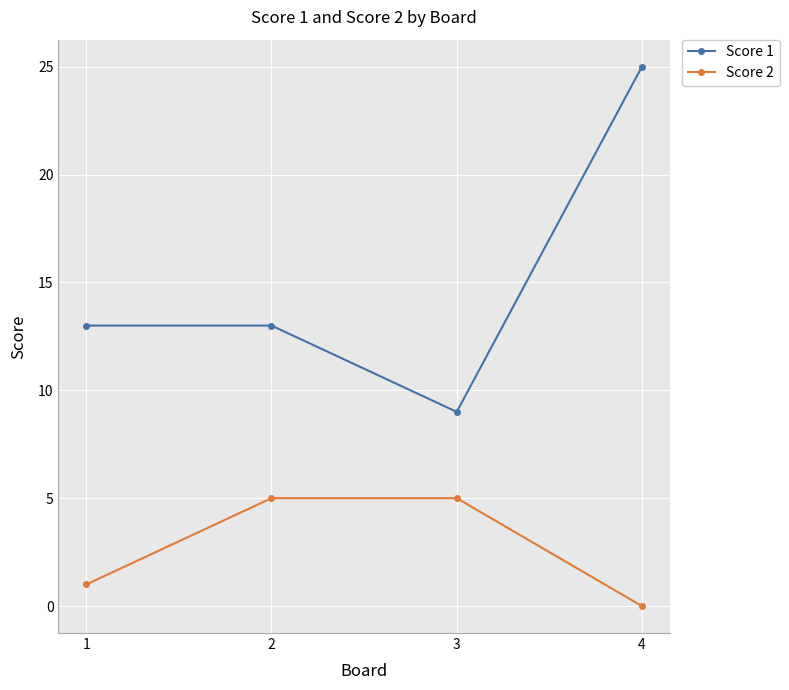

What value does the Score 2 series have at 2?

5